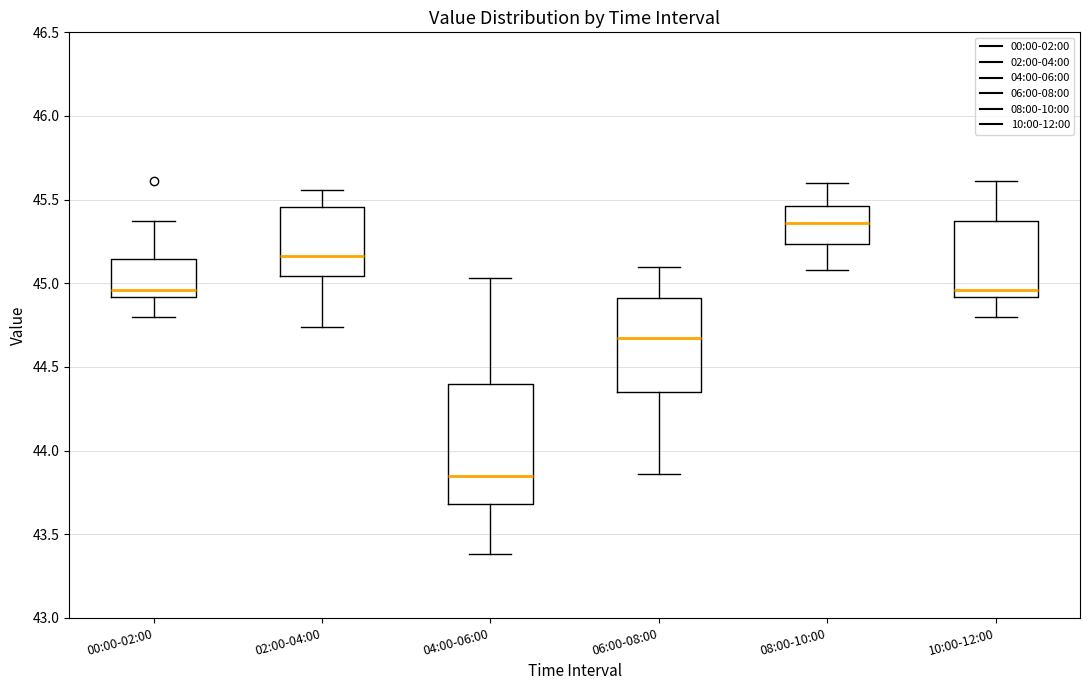

Where does the upper whisker of the box for 04:00-06:00 end on the y-axis? The values are not printed on the chart, so give them approximately, as read against the axis.

45.05